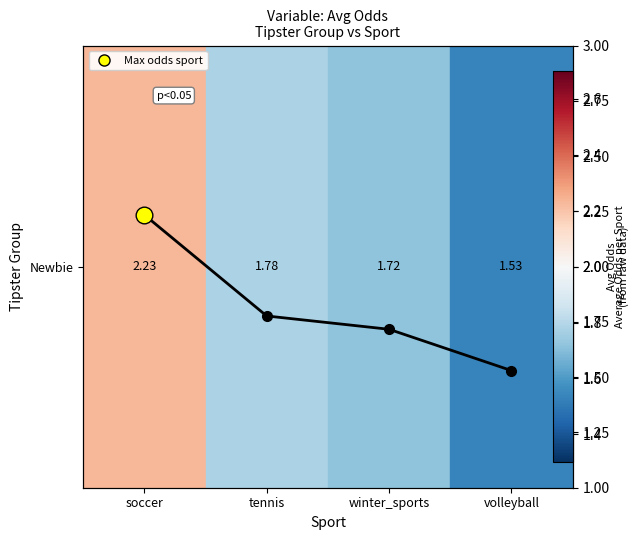

Reading left to right, transcribe all the data shown in this chart.

2.2	1.8	1.7	1.5